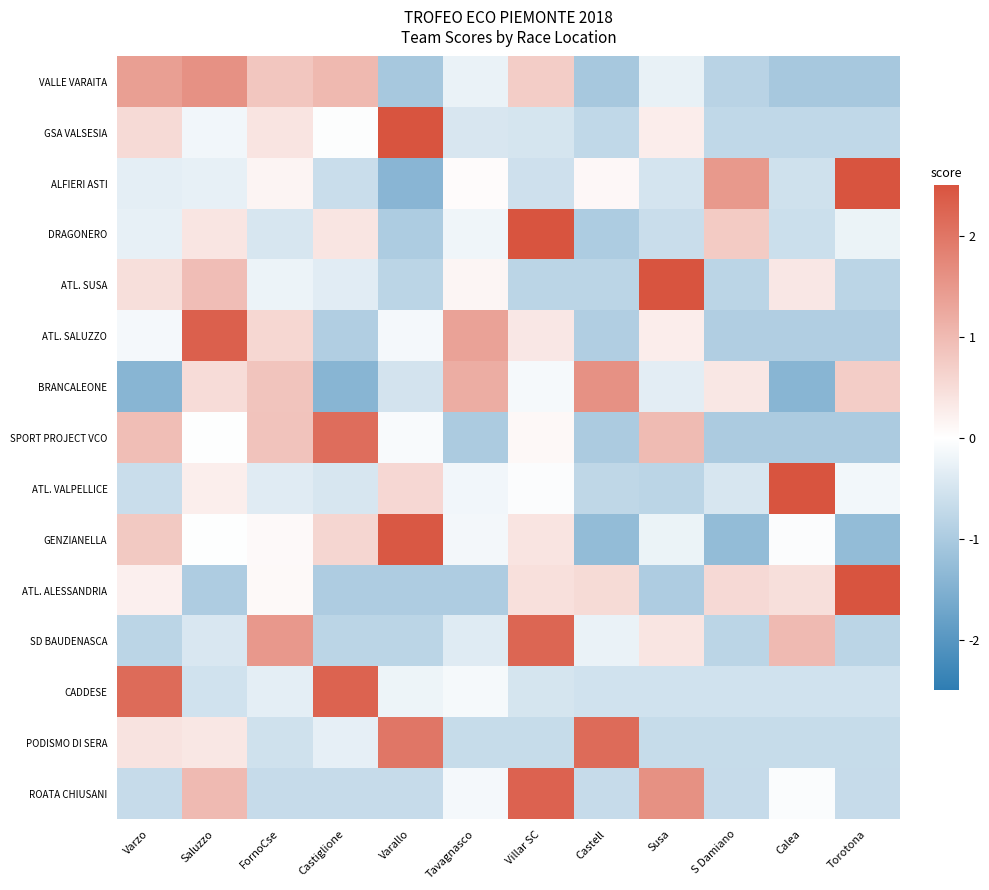

What is the total value across all series at Varallo?

0.3